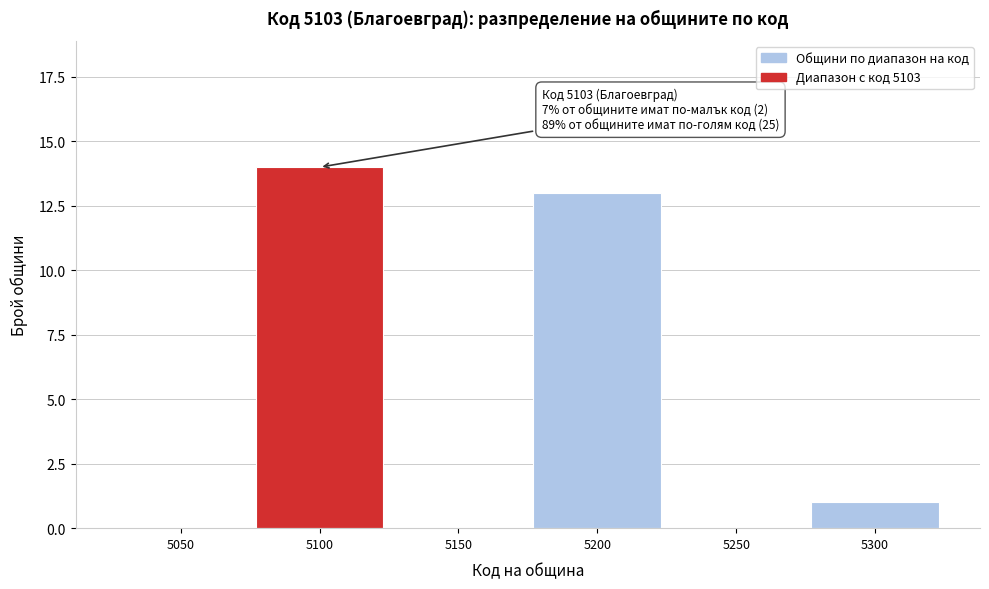

Reading left to right, transcribe all the data shown in this chart.

5050=0	5100=14	5150=0	5200=13	5250=0	5300=1